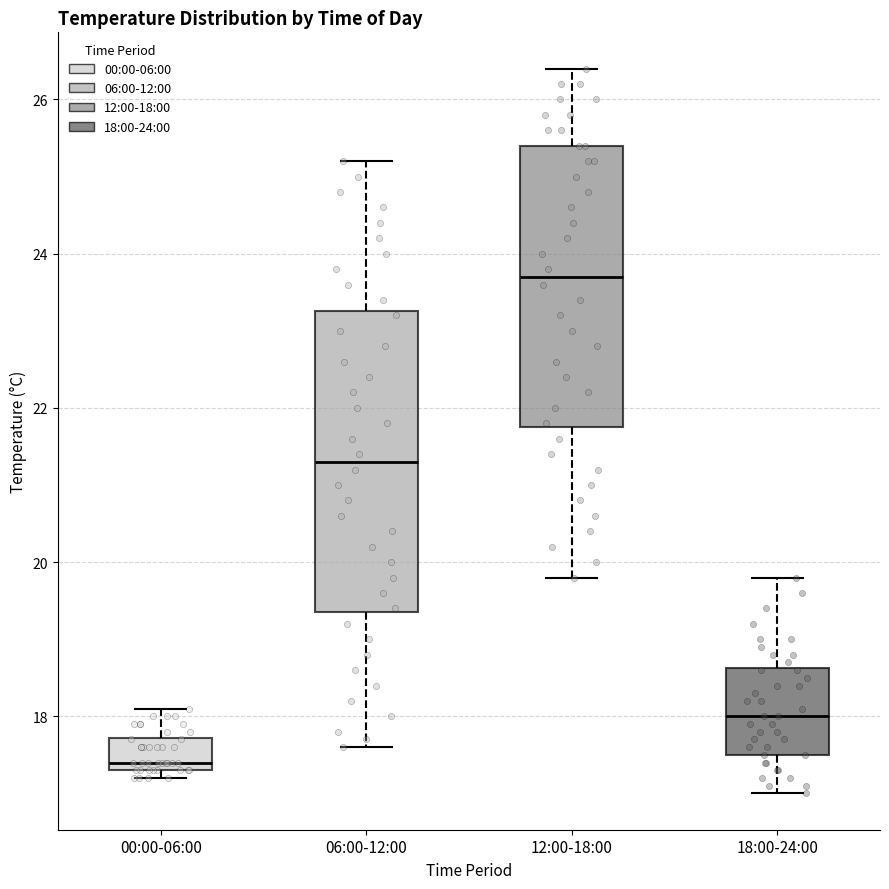

Reading left to right, read every box against the y-axis: the position of its median line, the range the box covers, and the ends of its whiskers. The values are not printed on the chart, so give them approximately, as read against the axis.

00:00-06:00: median 17.4 (just above the box's lower edge), box 17.4 to 17.8, whiskers 17.2 to 18.2
06:00-12:00: median 21.4, box 19.4 to 23.2, whiskers 17.6 to 25.2
12:00-18:00: median 23.8, box 21.8 to 25.4, whiskers 19.8 to 26.4
18:00-24:00: median 18.0, box 17.6 to 18.6, whiskers 17.0 to 19.8